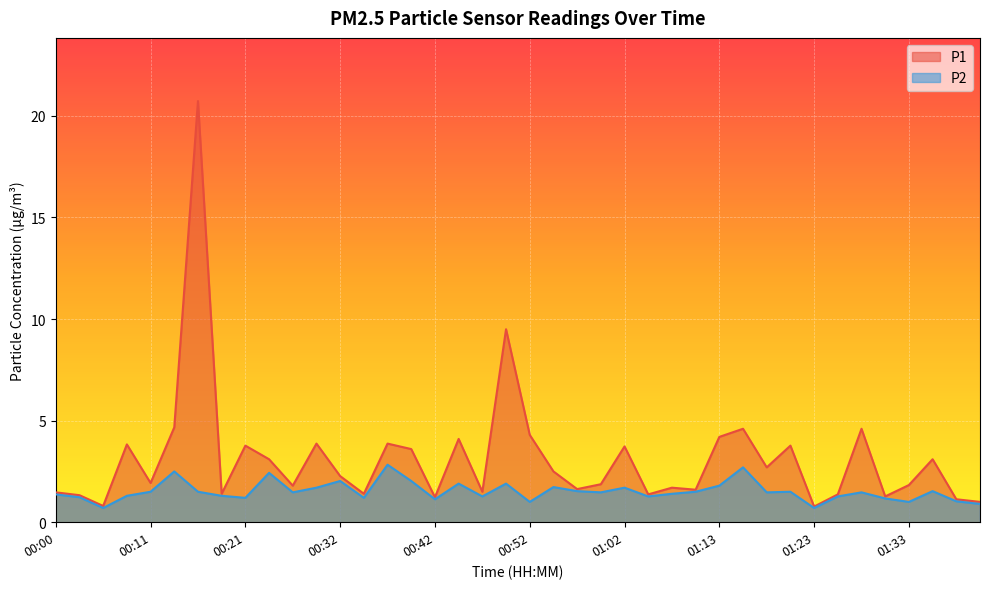

The P2 series shows 1.0 at 00:29. True or false?

False